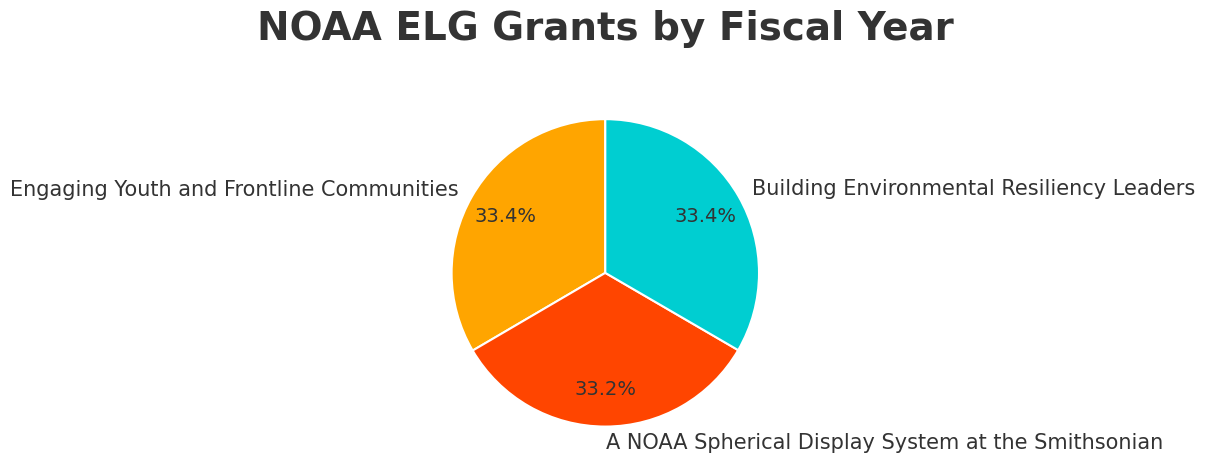

Approximately how many times larger is the value at Engaging Youth and Frontline Communities compared to Building Environmental Resiliency Leaders?

1.0